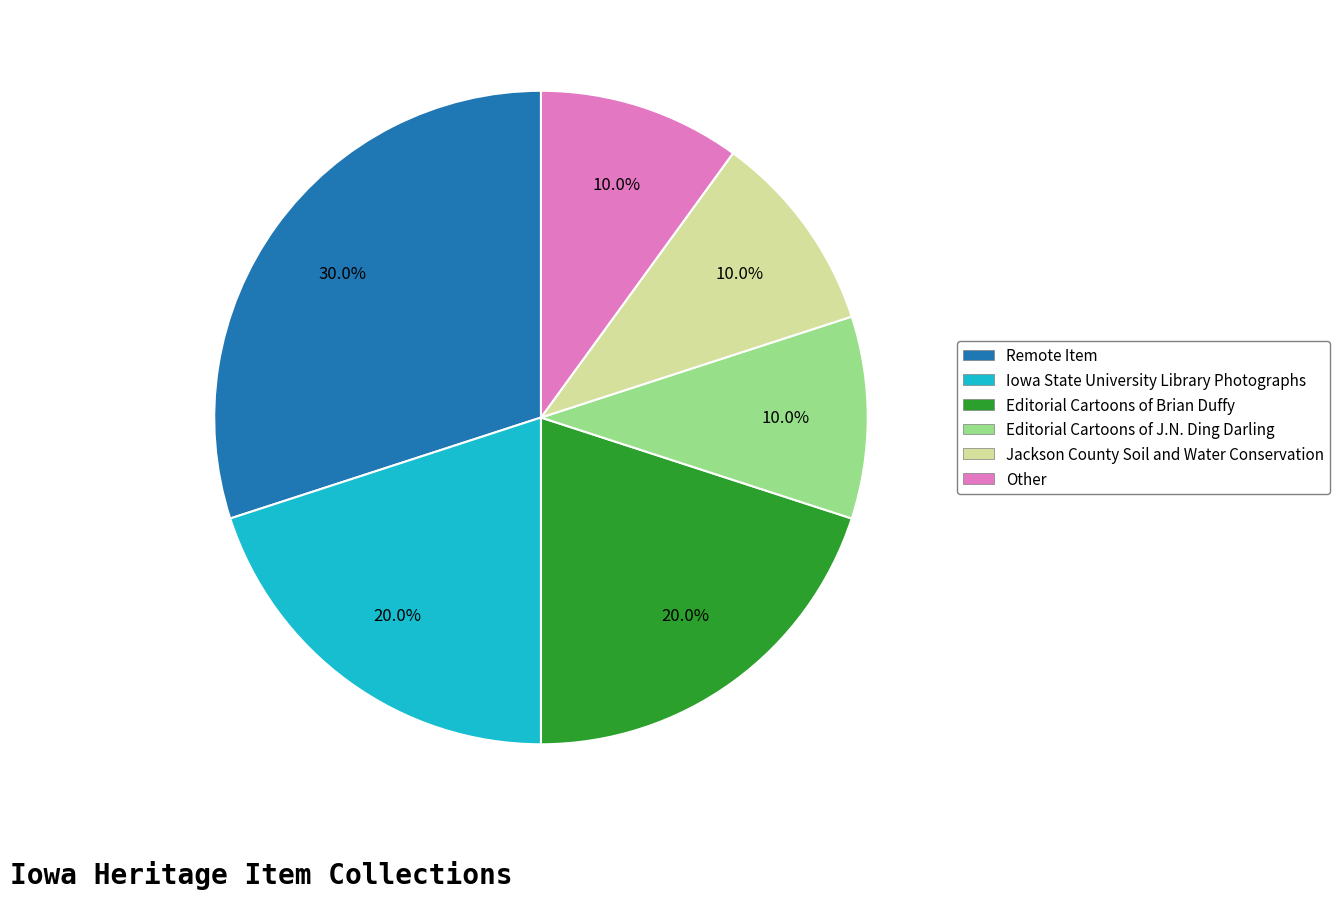

Does any single category account for the majority?

No